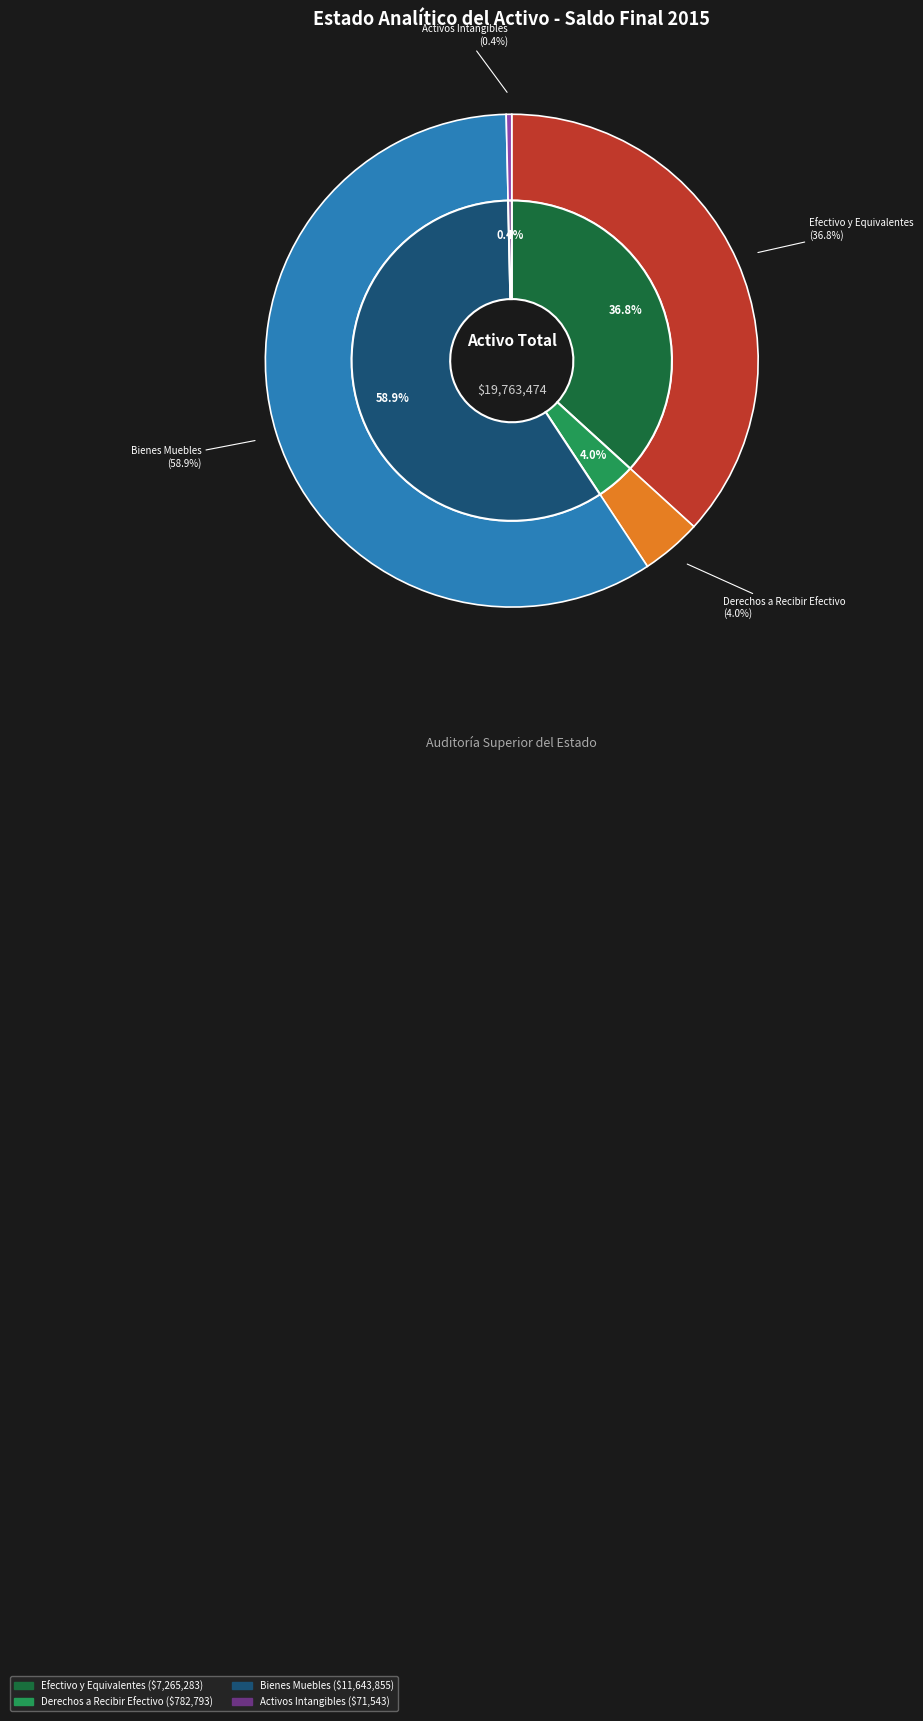

What percentage do Bienes Muebles and Derechos a Recibir Efectivo together represent?

62.9%